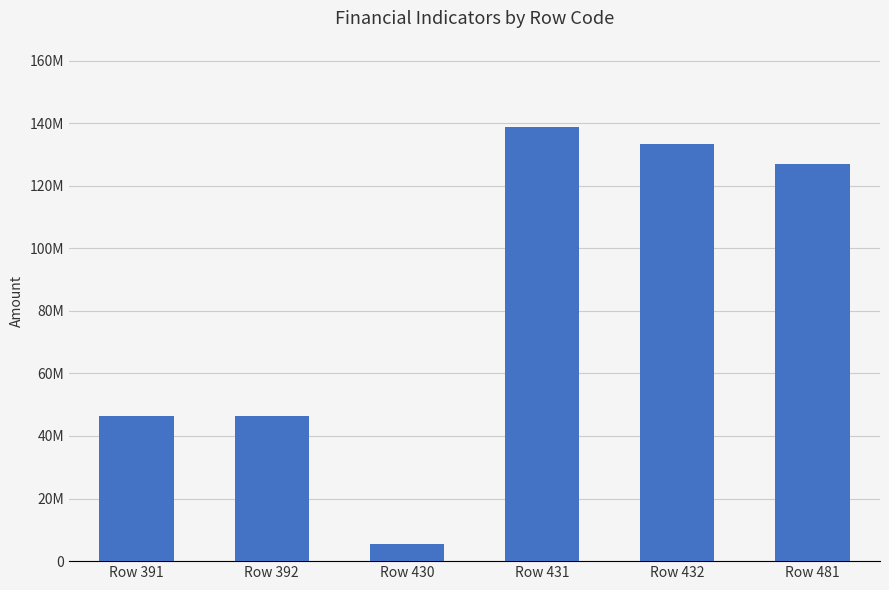

At which label is the value closest to 72029400?

Row 391